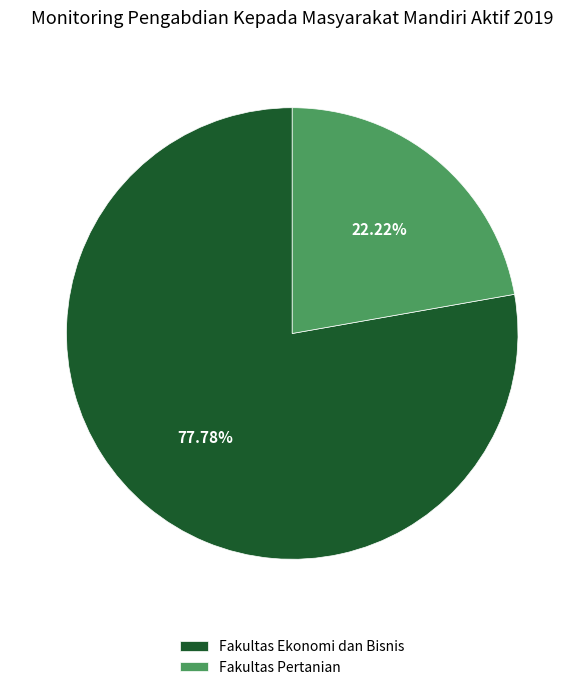

To the nearest percent, what portion does Fakultas Ekonomi dan Bisnis represent?

78%